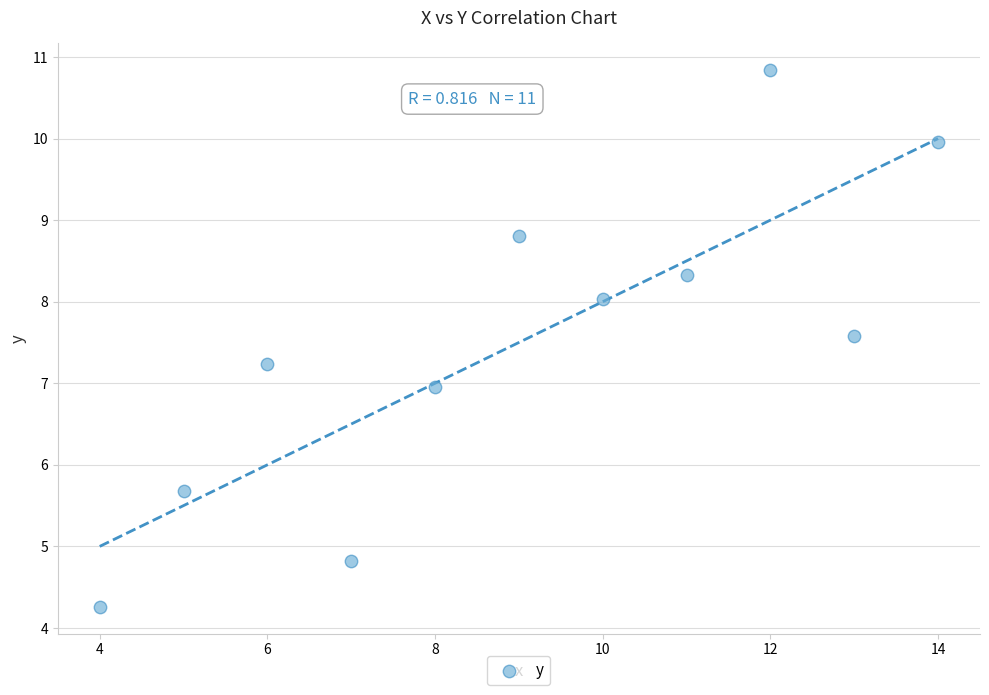

What is the average X value?

9.0